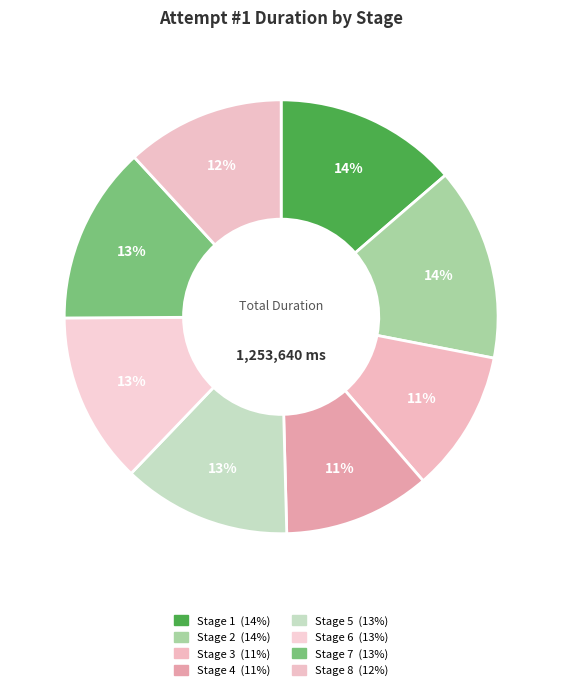

The Stage 3 slice represents 1% of the pie. True or false?

False